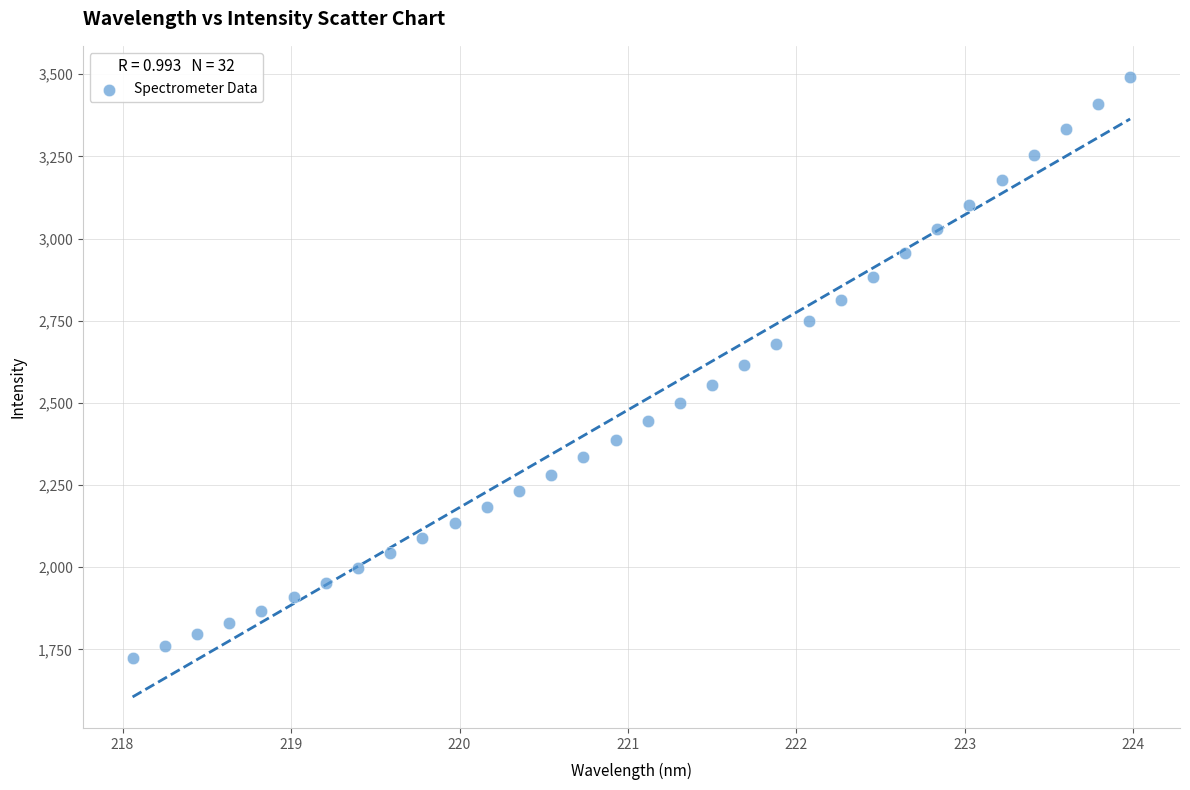

What is the range of Y values (max minus min)?

1767.1